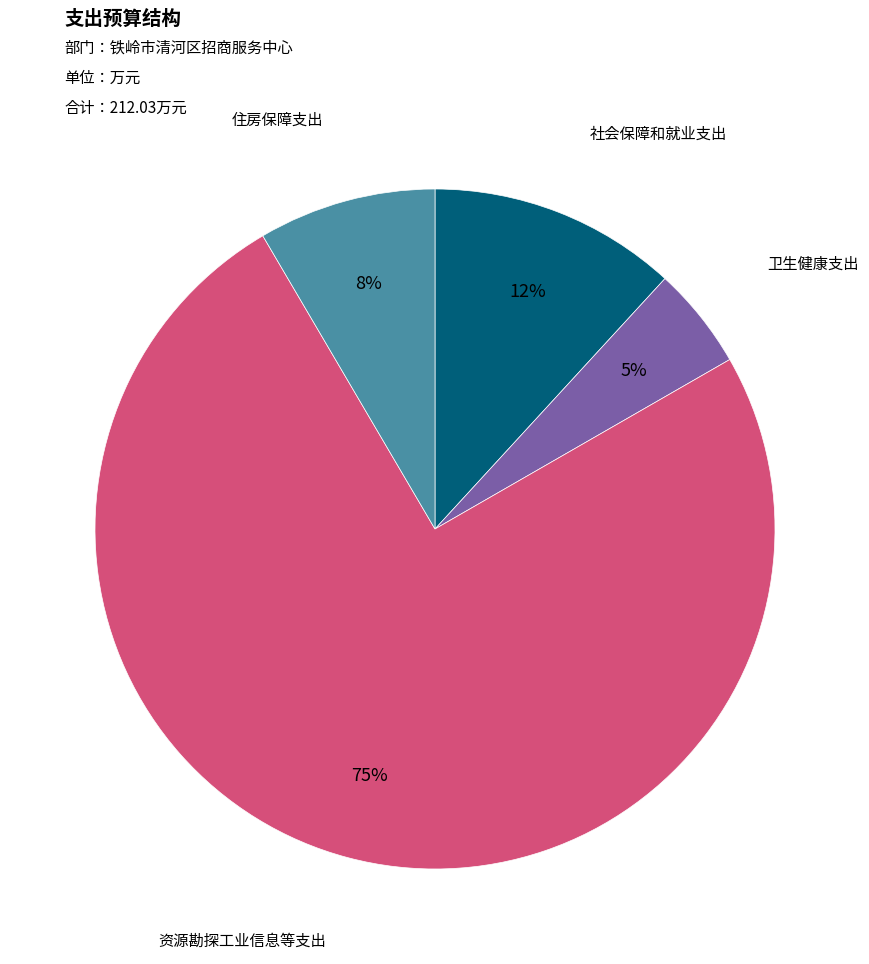

Does any single category account for the majority?

Yes